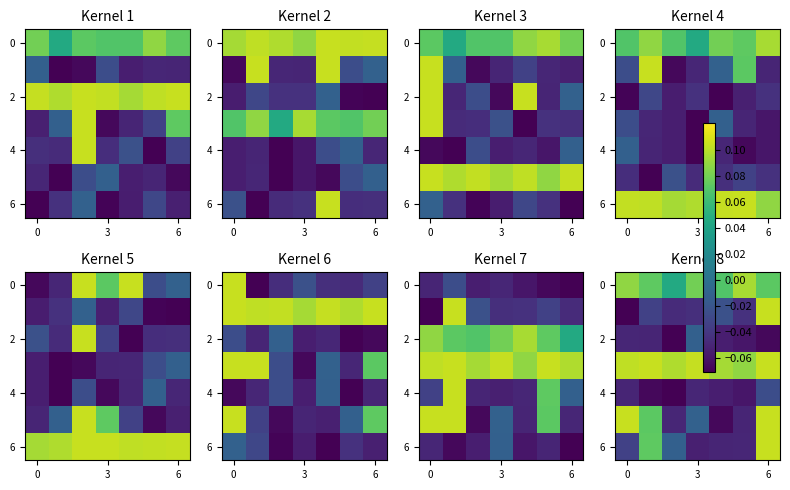

What is the total value across all series at 0?

0.1